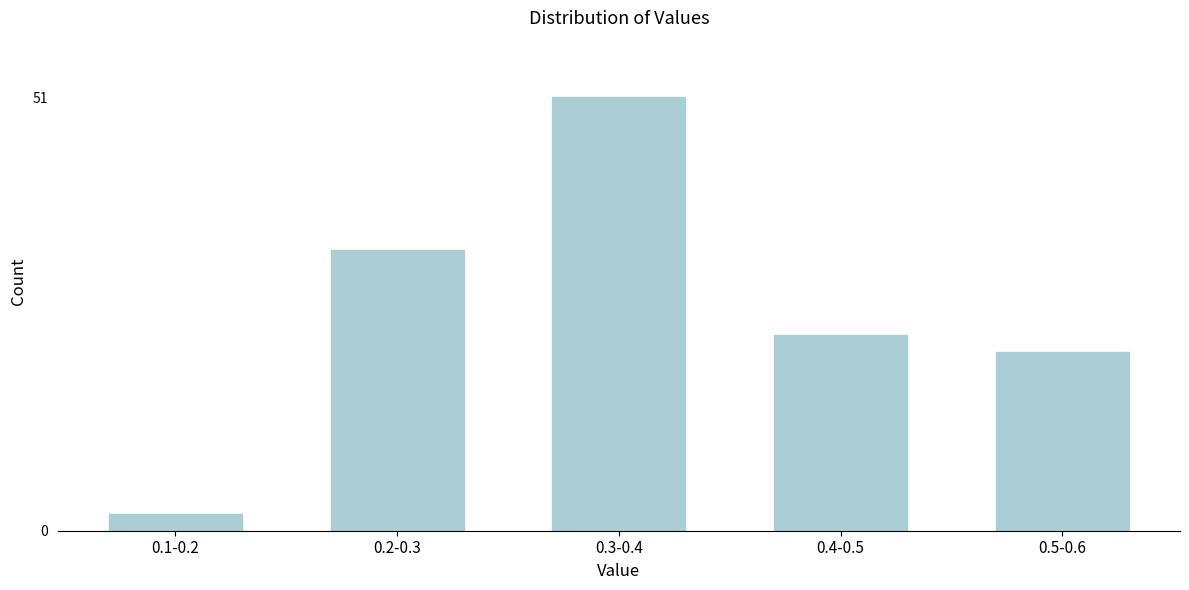

Reading left to right, what are all the values shown in this chart?

2	33	51	23	21